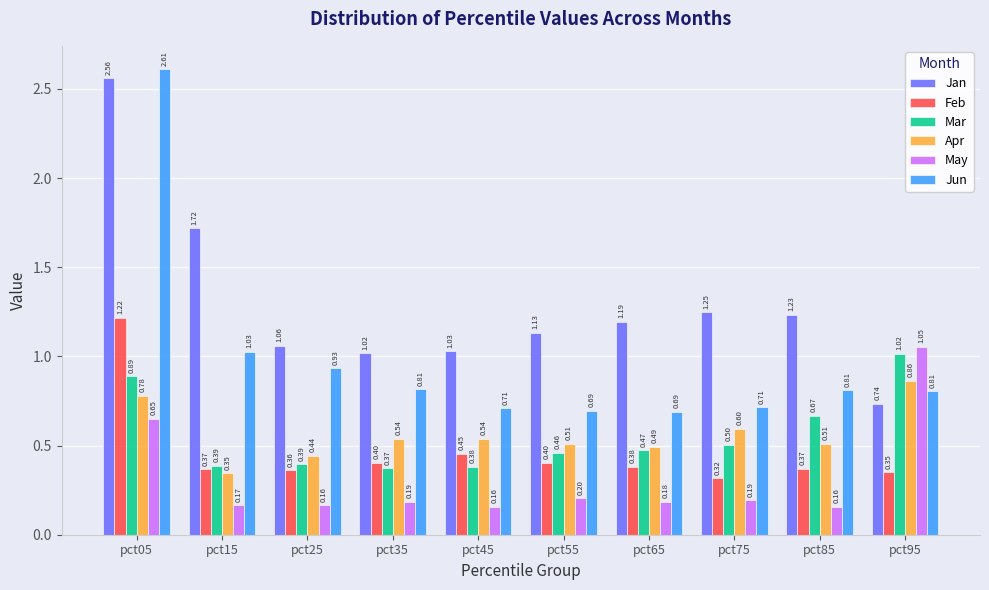

The value of Feb at pct65 is 0.4. True or false?

True